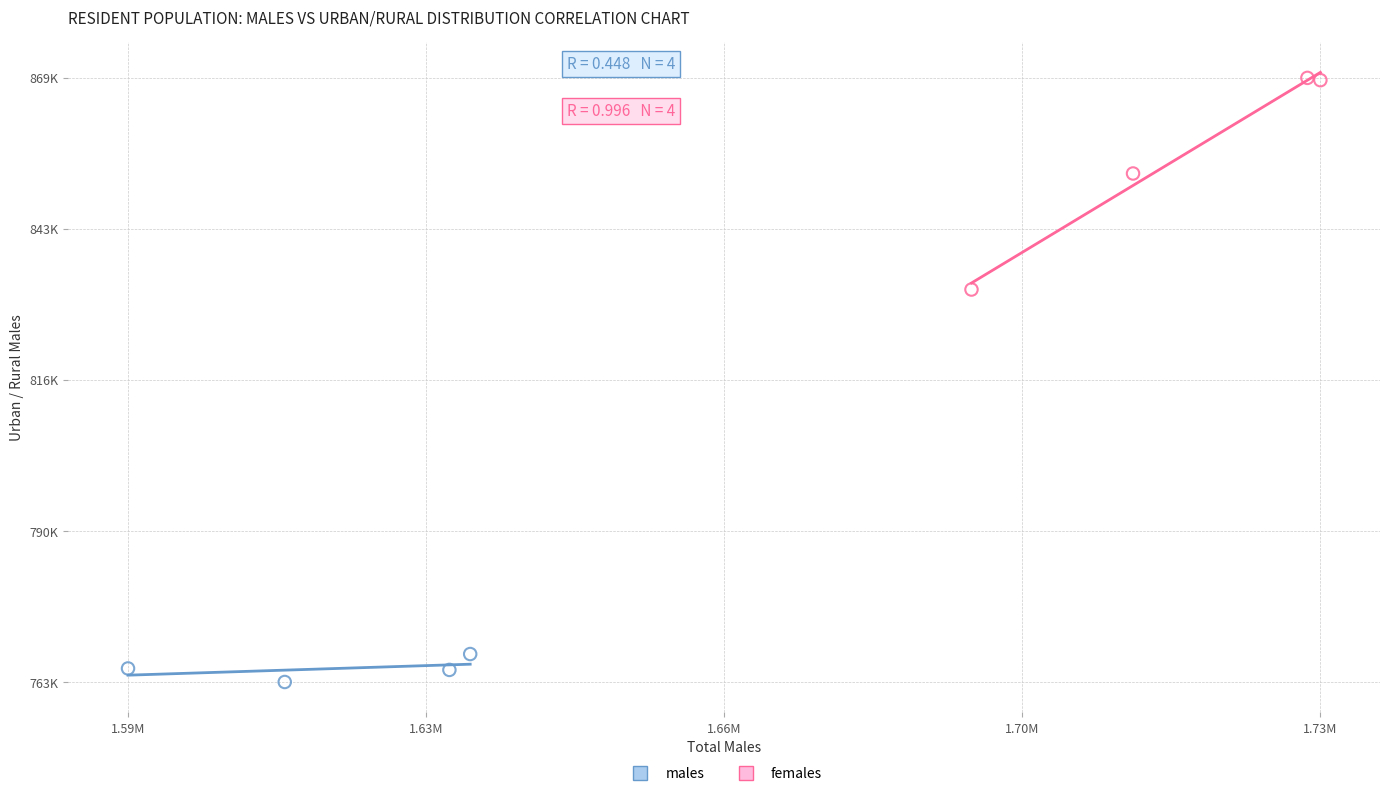

What are all the series names shown in the legend?

males, females